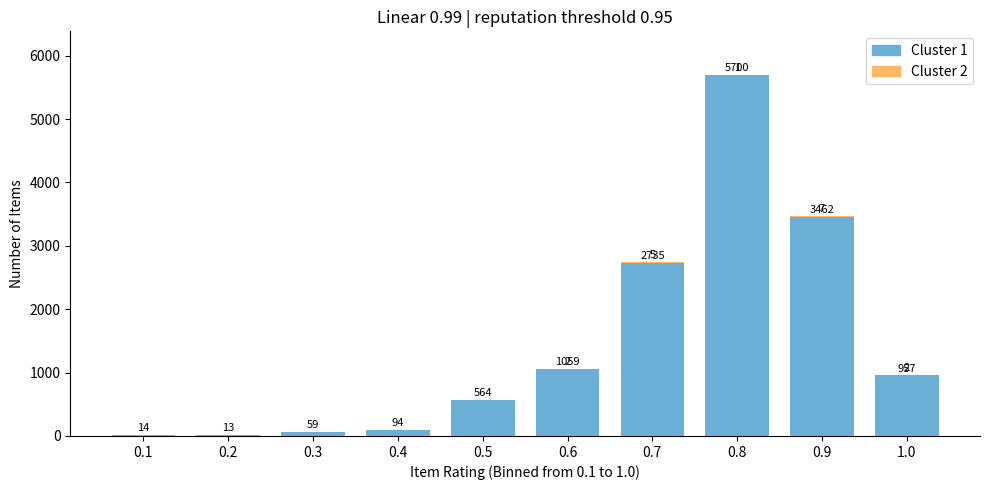

Is it true that Cluster 1 equals 3462 at 0.9?

True